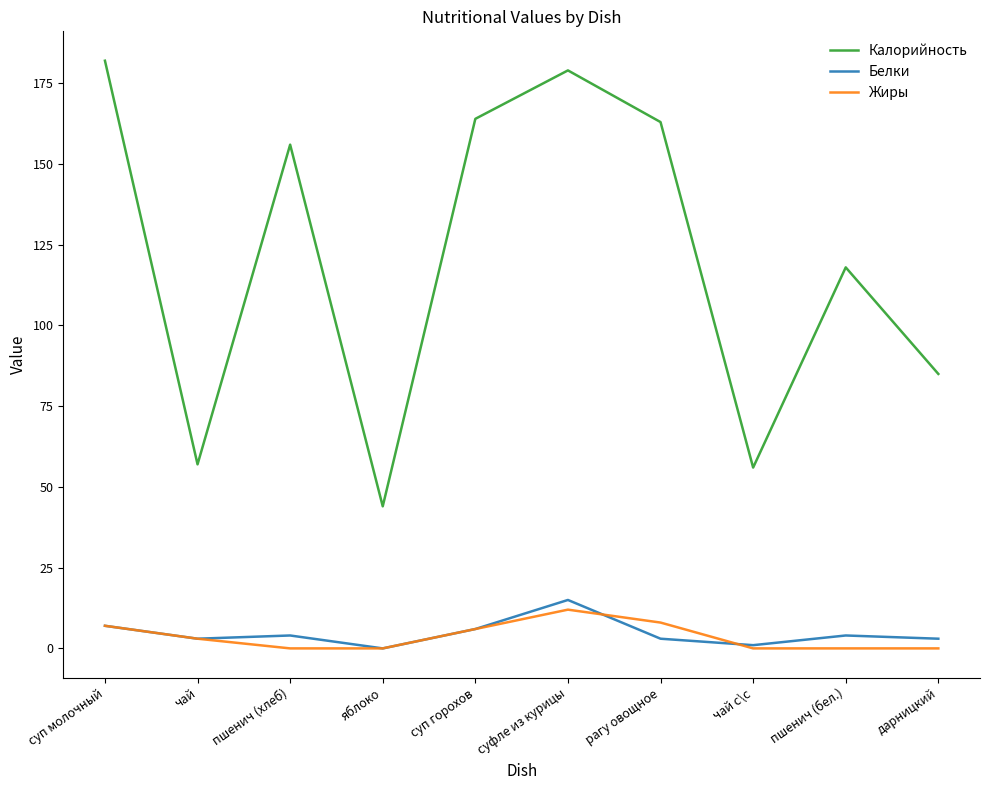

Rank the series at дарницкий from lowest to highest value.

Жиры, Белки, Калорийность